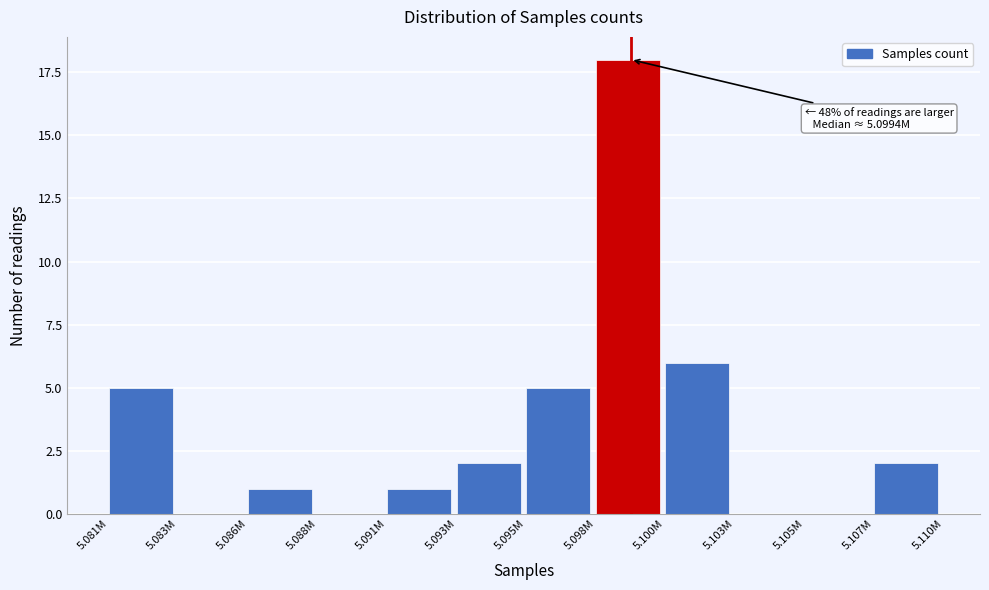

Reading left to right, list all the values displayed in this chart.

5.081M=5	5.083M=0	5.086M=1	5.088M=0	5.091M=1	5.093M=2	5.095M=5	5.098M=18	5.100M=6	5.103M=0	5.105M=0	5.107M=2